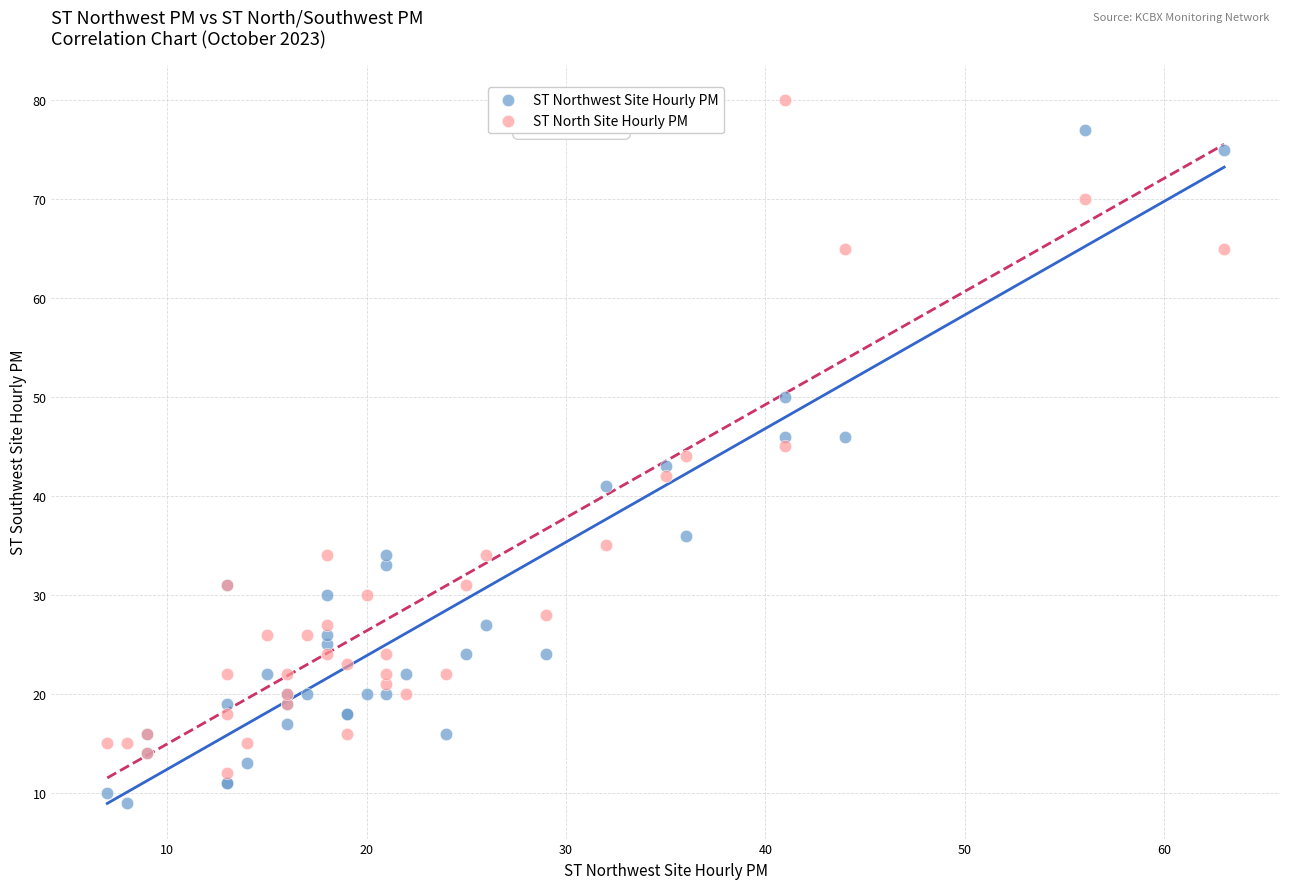

What is the X range (max minus min) for the scatter plot?

56